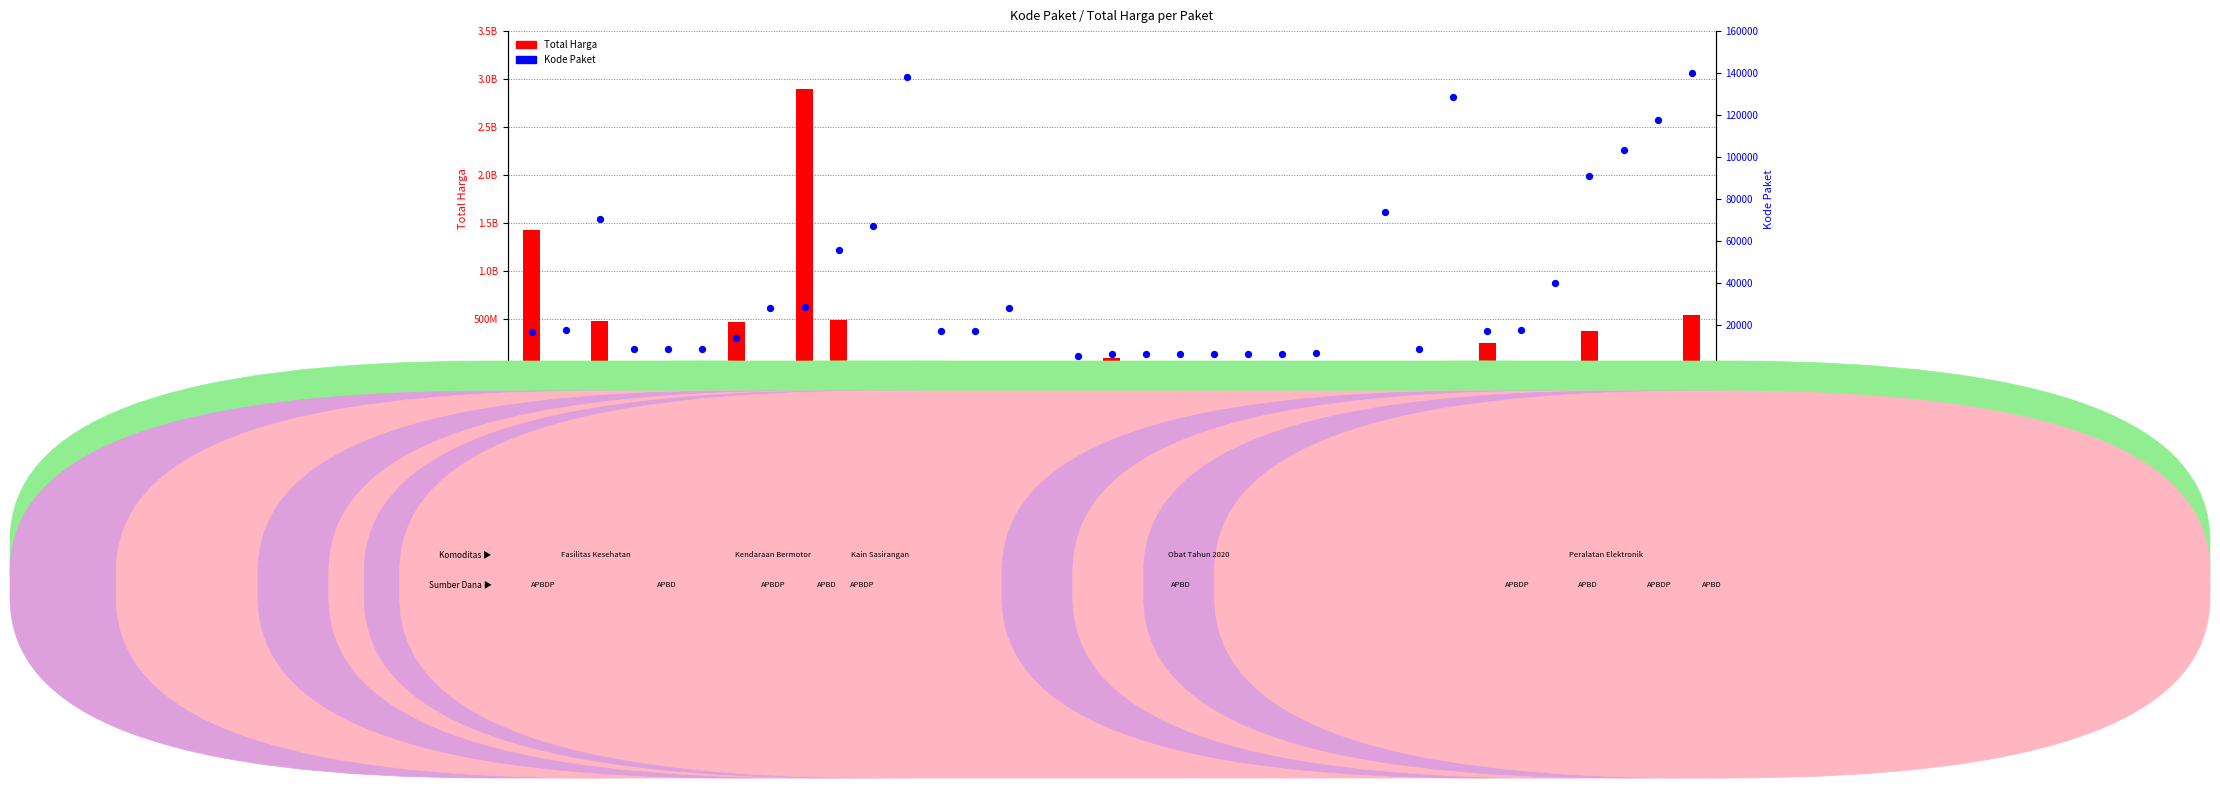

Which series reaches the maximum Y coordinate?

Total Harga